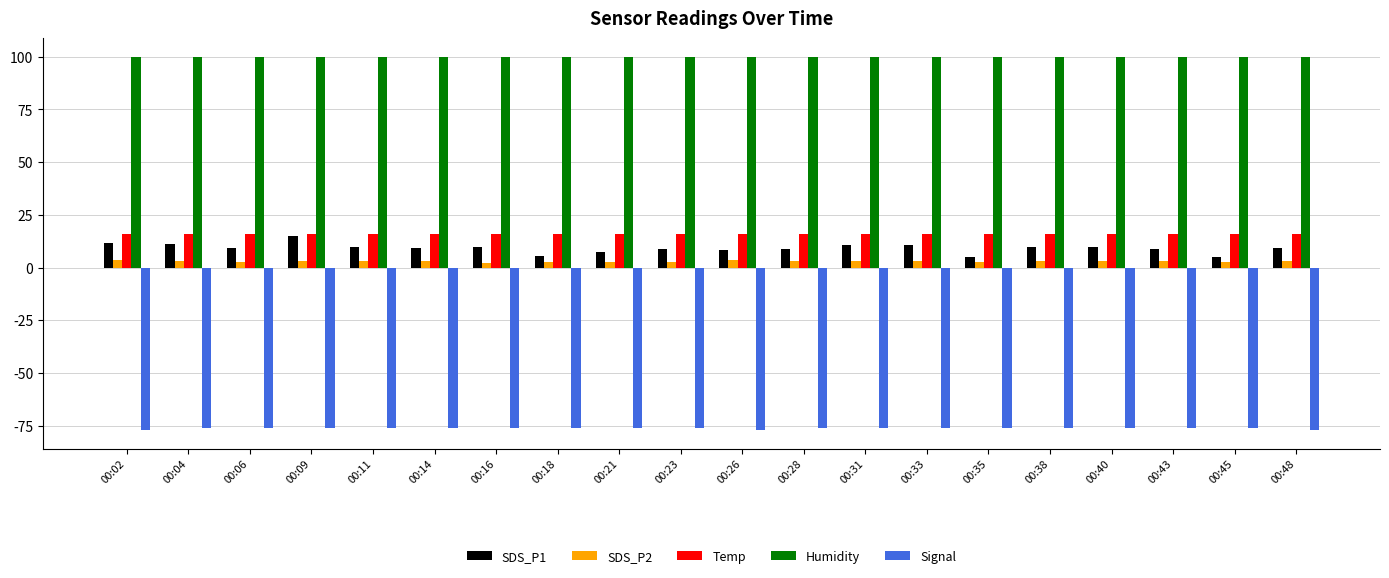

What is the difference between the second highest and second lowest values in the SDS_P1 series?

6.5